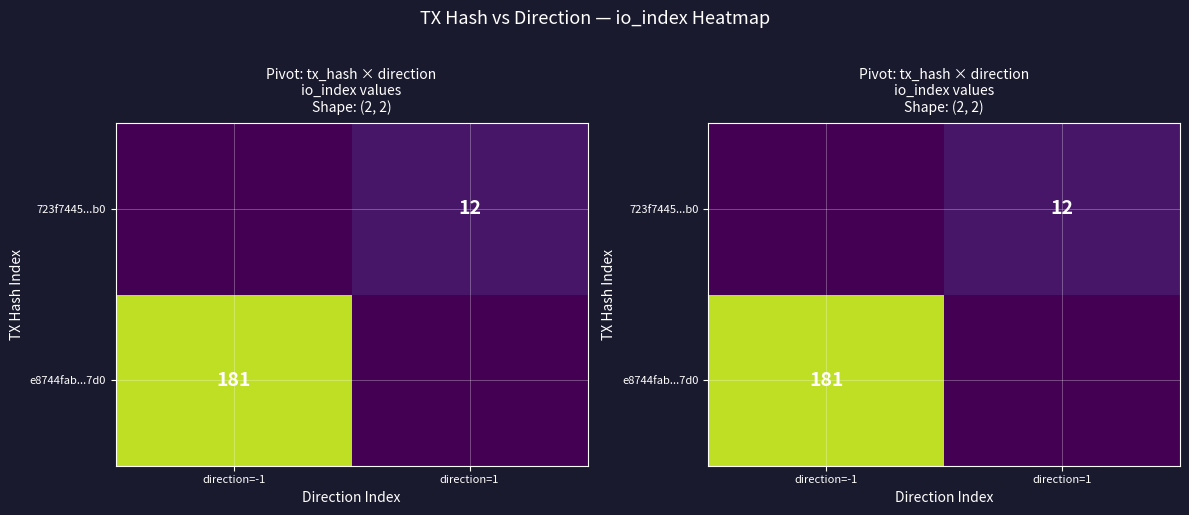

What is the highest value of the e8744fab204da953c66d2b4f396821c7b2307d0 series?

181